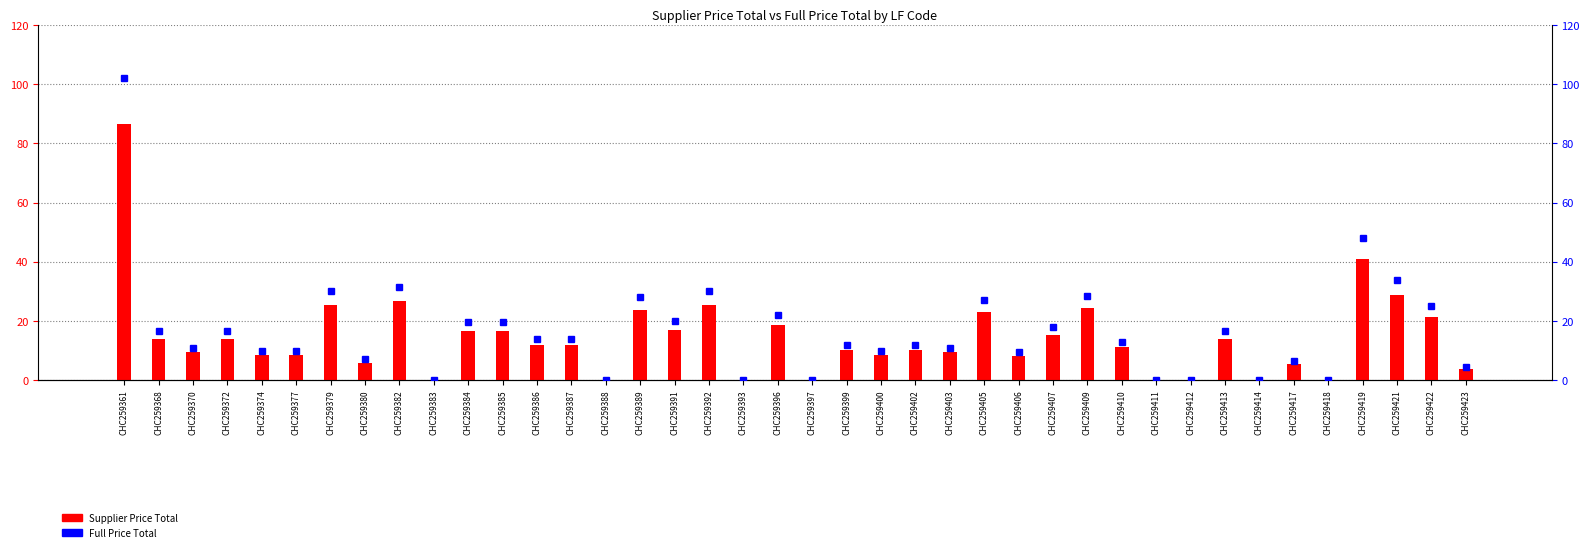

Reading left to right, what are all the values shown in this chart?

Supplier Price Total: CHC259361=86.7	CHC259368=14.0	CHC259370=9.4	CHC259372=14.0	CHC259374=8.5	CHC259377=8.5	CHC259379=25.5	CHC259380=6.0	CHC259382=26.8	CHC259383=0.0	CHC259384=16.6	CHC259385=16.6	CHC259386=11.9	CHC259387=11.9	CHC259388=0.0	CHC259389=23.8	CHC259391=17.0	CHC259392=25.5	CHC259393=0.0	CHC259396=18.7	CHC259397=0.0	CHC259399=10.2	CHC259400=8.5	CHC259402=10.2	CHC259403=9.3	CHC259405=22.9	CHC259406=8.1	CHC259407=15.3	CHC259409=24.2	CHC259410=11.1	CHC259411=0.0	CHC259412=0.0	CHC259413=14.0	CHC259414=0.0	CHC259417=5.5	CHC259418=0.0	CHC259419=40.8	CHC259421=28.9	CHC259422=21.3	CHC259423=3.8
Full Price Total: CHC259361=102.0	CHC259368=16.5	CHC259370=11.0	CHC259372=16.5	CHC259374=10.0	CHC259377=10.0	CHC259379=30.0	CHC259380=7.0	CHC259382=31.5	CHC259383=0.0	CHC259384=19.5	CHC259385=19.5	CHC259386=14.0	CHC259387=14.0	CHC259388=0.0	CHC259389=28.0	CHC259391=20.0	CHC259392=30.0	CHC259393=0.0	CHC259396=22.0	CHC259397=0.0	CHC259399=12.0	CHC259400=10.0	CHC259402=12.0	CHC259403=11.0	CHC259405=27.0	CHC259406=9.5	CHC259407=18.0	CHC259409=28.5	CHC259410=13.0	CHC259411=0.0	CHC259412=0.0	CHC259413=16.5	CHC259414=0.0	CHC259417=6.5	CHC259418=0.0	CHC259419=48.0	CHC259421=34.0	CHC259422=25.0	CHC259423=4.5